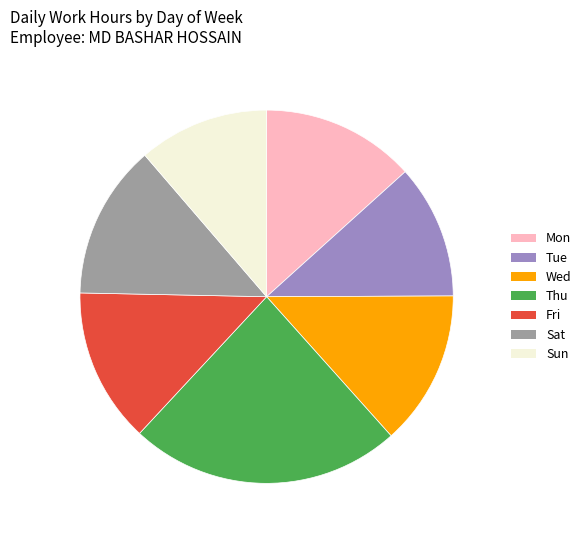

Which has a higher value, Sun or Mon?

Mon